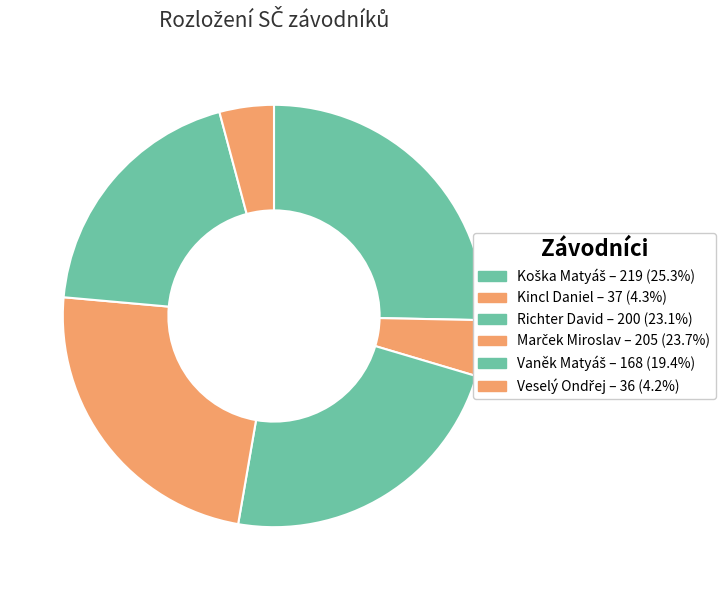

Which category has the smallest portion of the pie?

Veselý Ondřej